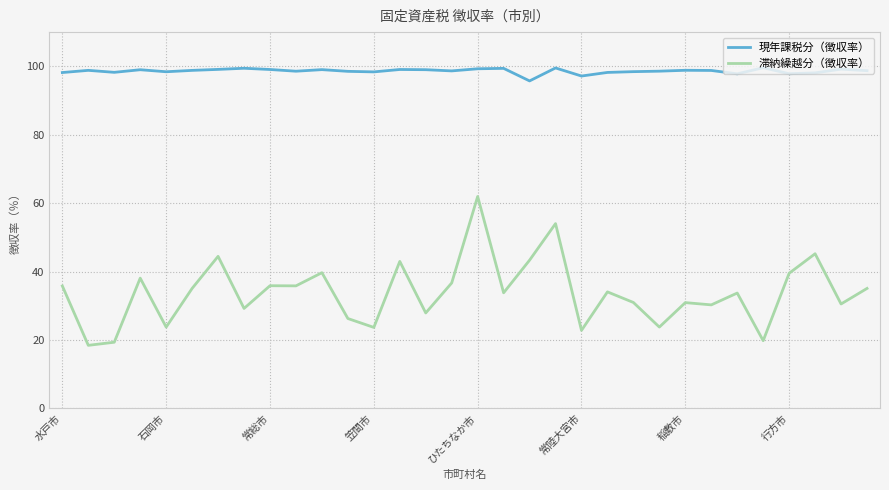

What is the smallest value displayed?

18.4